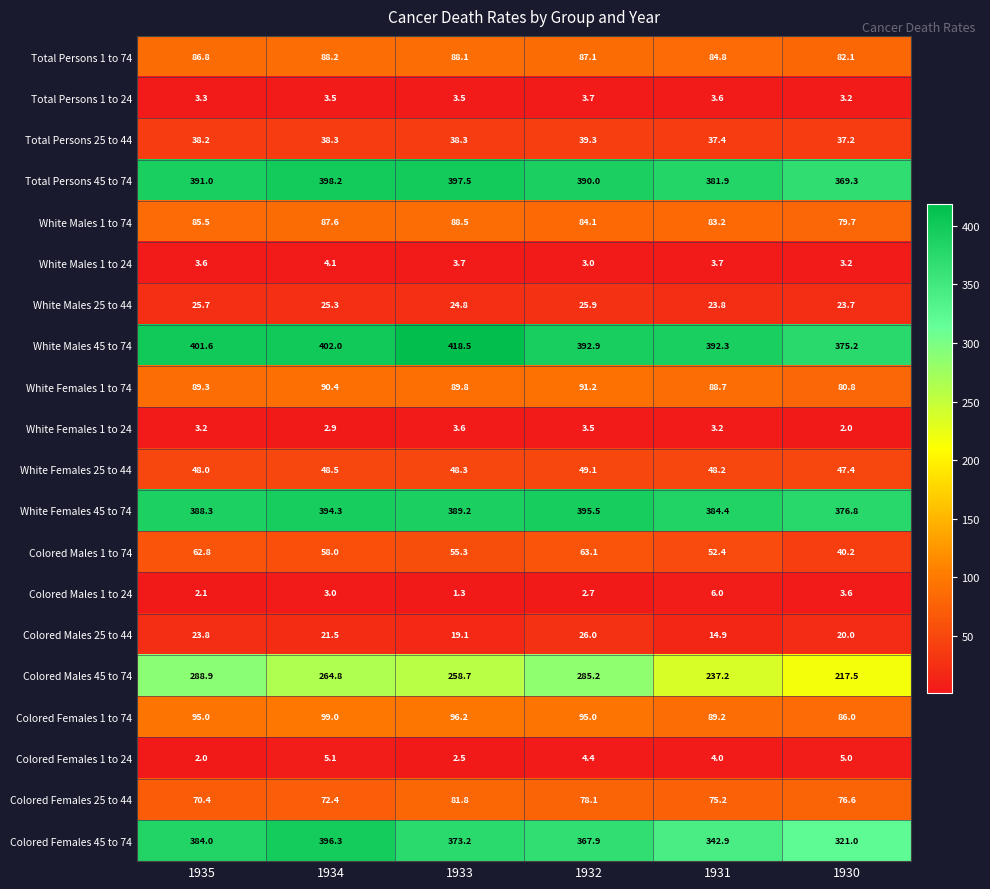

List the series in order of their peak value, highest first.

White Males 45 to 74, Total Persons 45 to 74, Colored Females 45 to 74, White Females 45 to 74, Colored Males 45 to 74, Colored Females 1 to 74, White Females 1 to 74, White Males 1 to 74, Total Persons 1 to 74, Colored Females 25 to 44, Colored Males 1 to 74, White Females 25 to 44, Total Persons 25 to 44, Colored Males 25 to 44, White Males 25 to 44, Colored Males 1 to 24, Colored Females 1 to 24, White Males 1 to 24, Total Persons 1 to 24, White Females 1 to 24